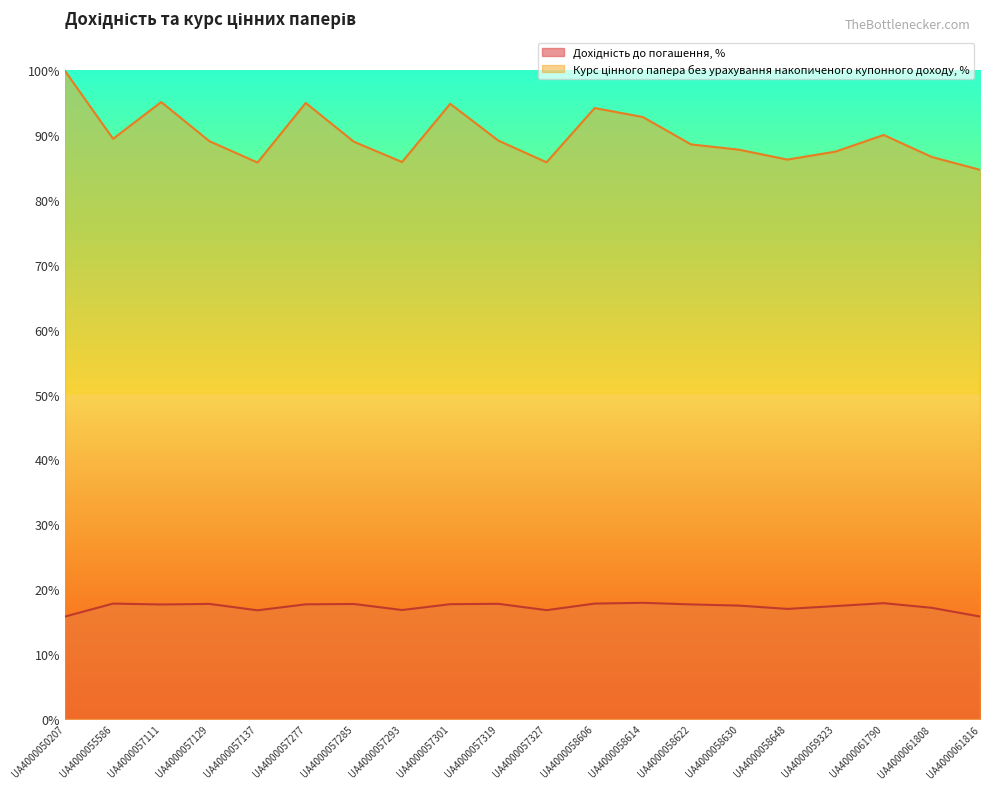

In Курс цінного папера без урахування накопиченого купонного доходу, %, how many points are lower than both neighbors (excluding endpoints)?

5